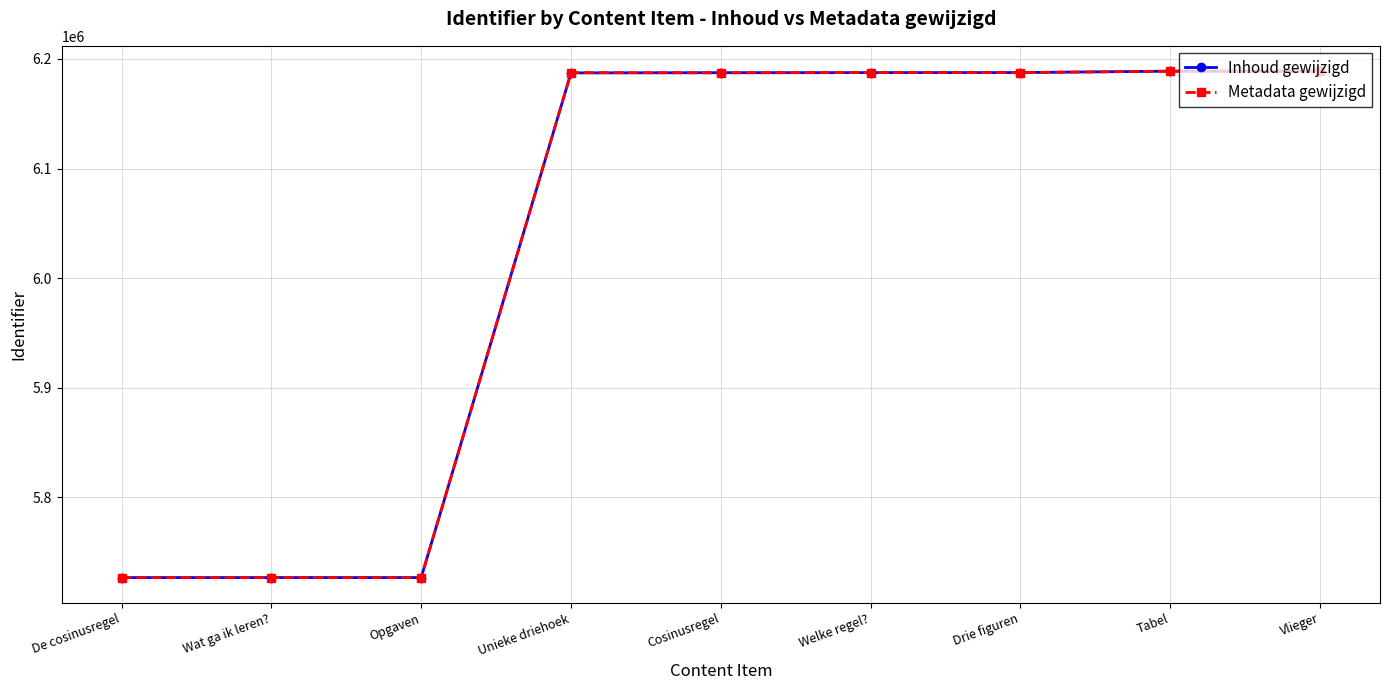

The value of Inhoud gewijzigd at Vlieger is 3885721. True or false?

False